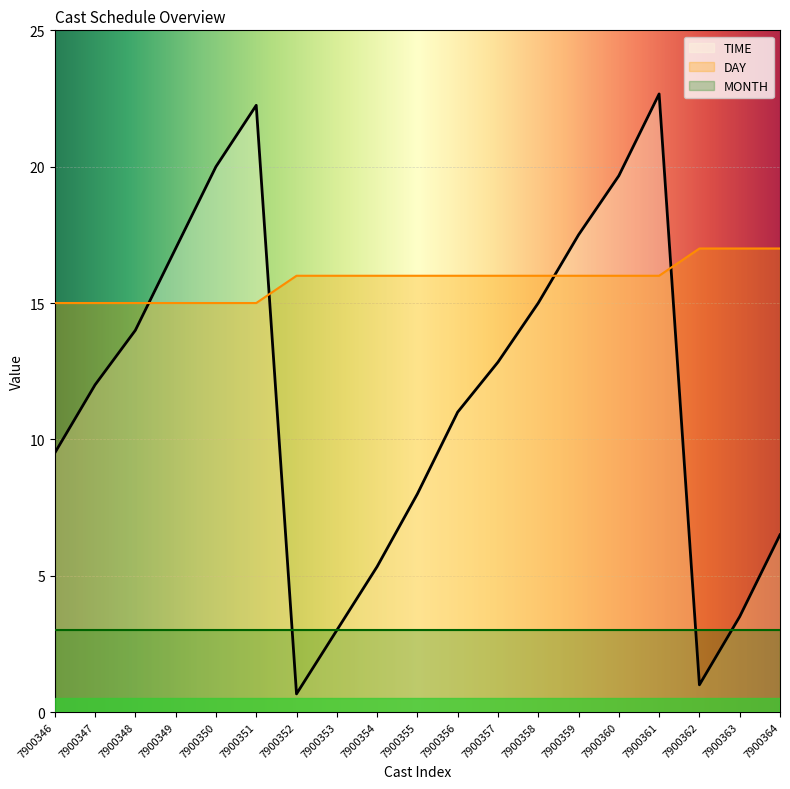

What is the average value of the DAY series?

15.8